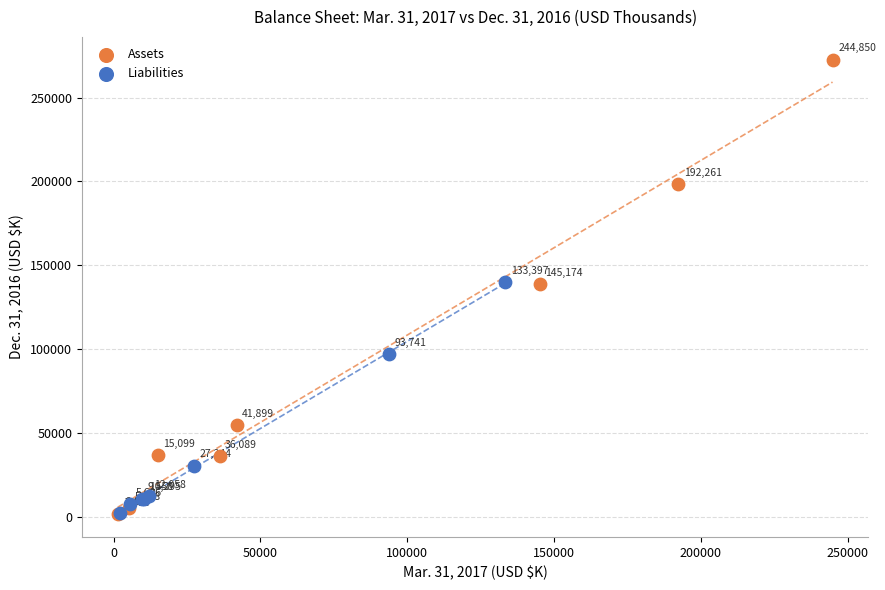

What are all the series names shown in the legend?

Assets, Liabilities